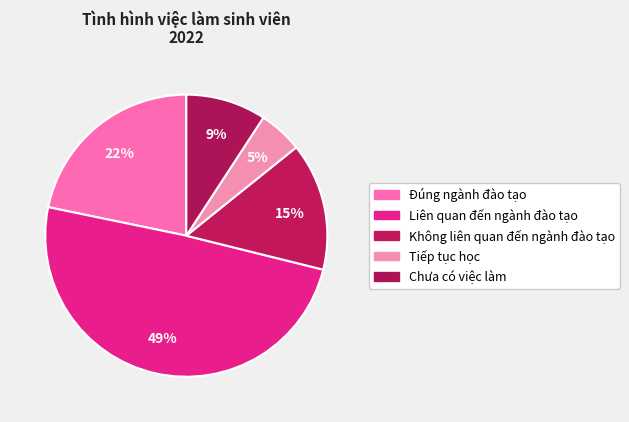

Which slice is the smallest?

Tiếp tục học